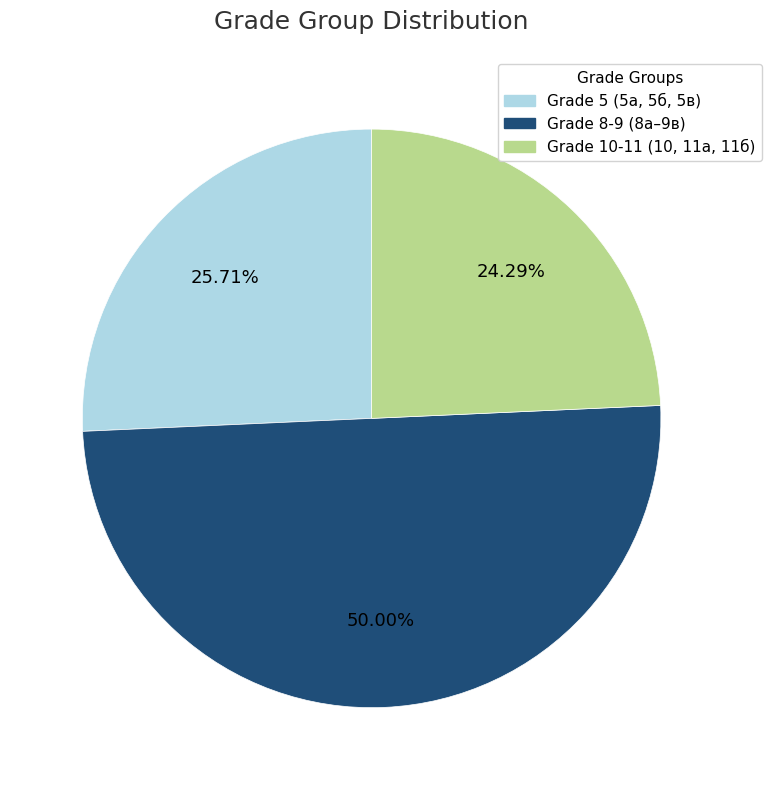

Count the number of slices in the pie.

3